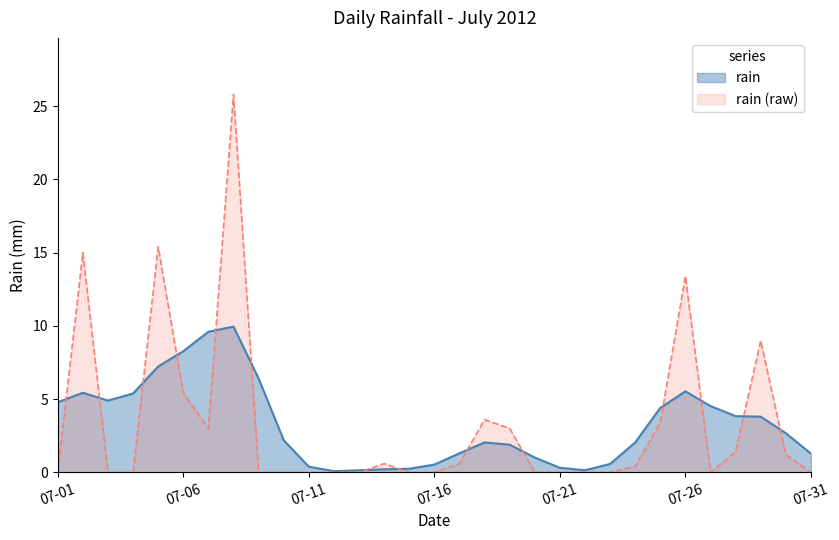

List the labels in order of value, largest first.

2012-07-08, 2012-07-05, 2012-07-02, 2012-07-26, 2012-07-29, 2012-07-06, 2012-07-18, 2012-07-25, 2012-07-07, 2012-07-19, 2012-07-28, 2012-07-30, 2012-07-14, 2012-07-17, 2012-07-24, 2012-07-01, 2012-07-03, 2012-07-04, 2012-07-09, 2012-07-10, 2012-07-11, 2012-07-12, 2012-07-13, 2012-07-15, 2012-07-16, 2012-07-20, 2012-07-21, 2012-07-22, 2012-07-23, 2012-07-27, 2012-07-31